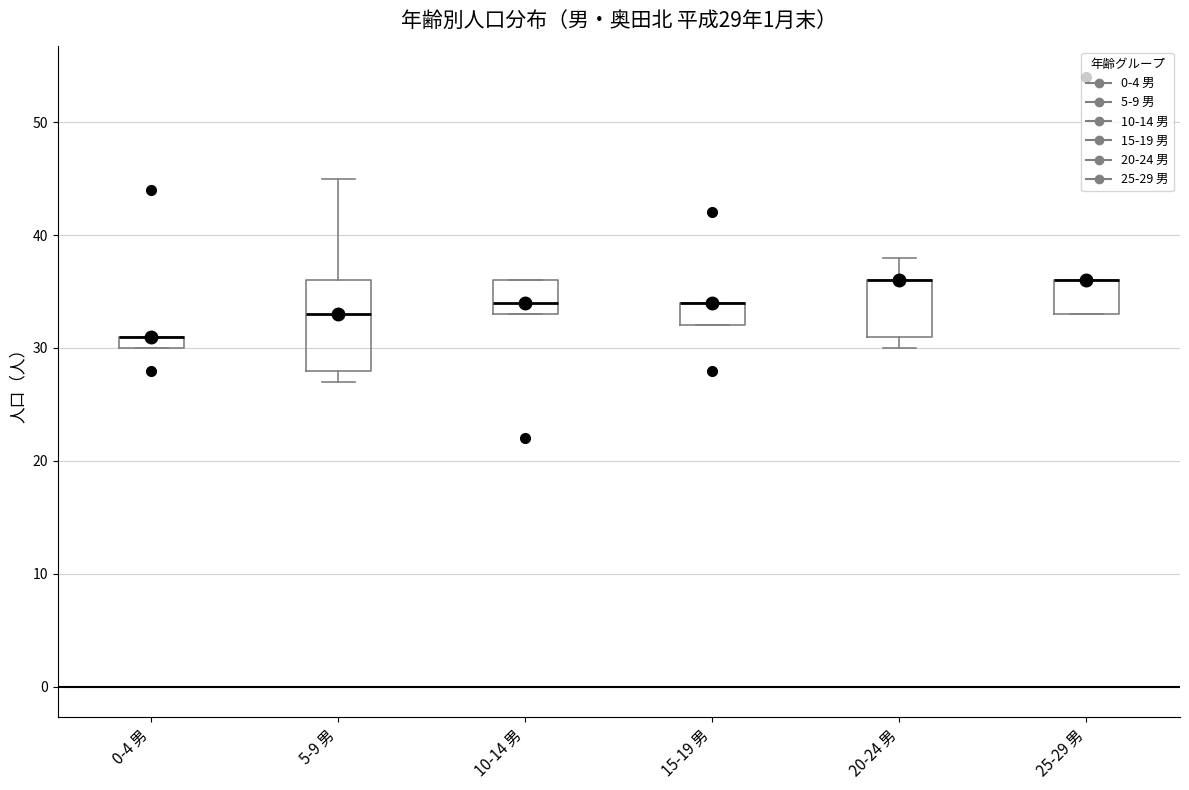

Which box is the tallest, from its lower edge to its upper edge?

5-9 男